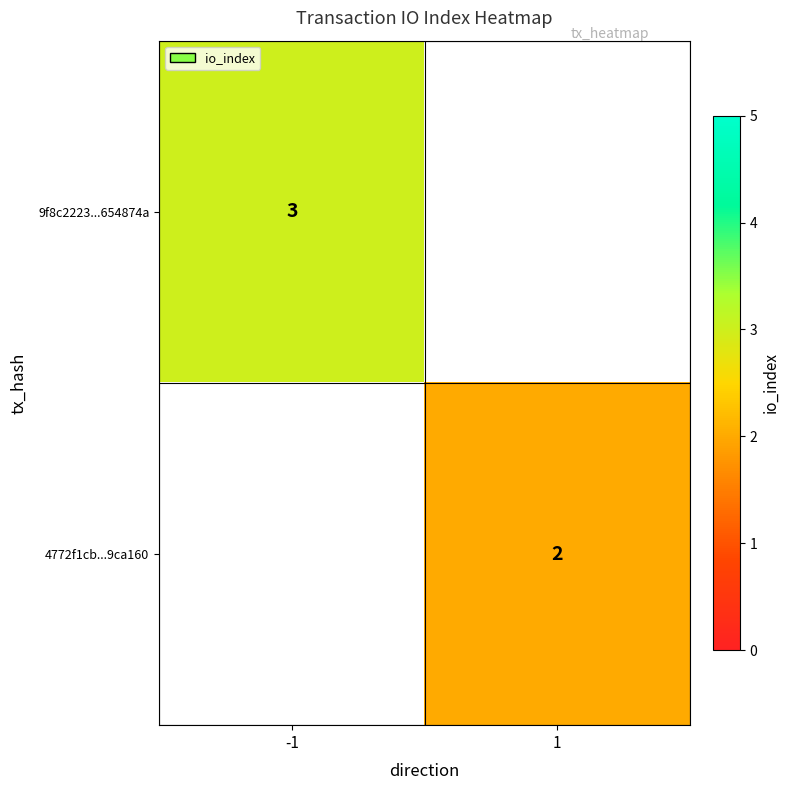

Is it true that 9f8c2223...654874a equals 4 at -1?

False